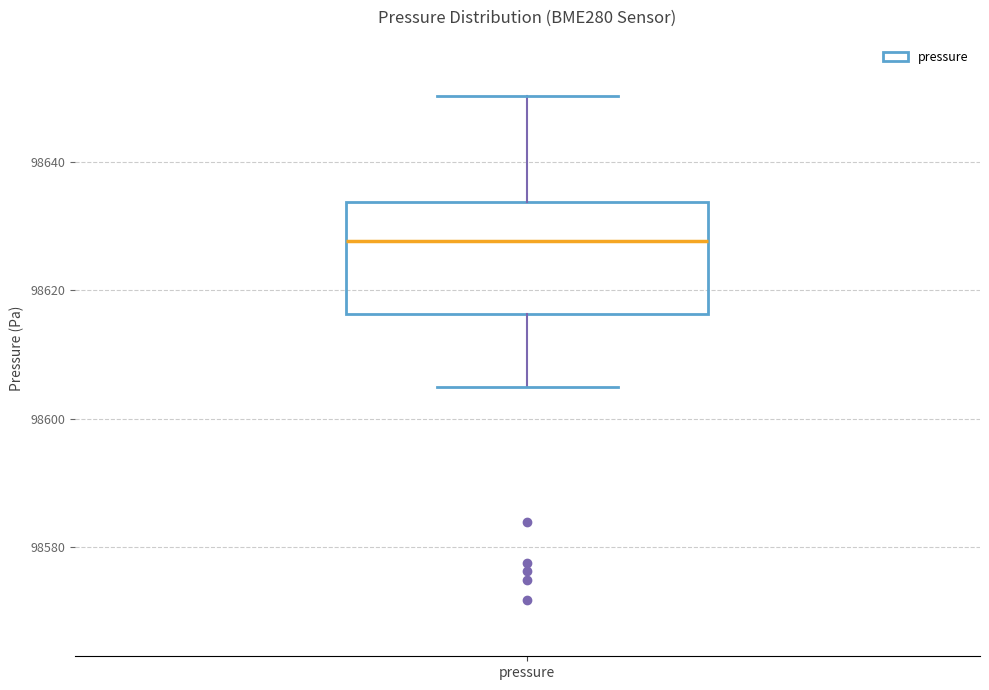

Read this box plot against the y-axis: the position of the median line, the range covered by the box, and the ends of both whiskers. The values are not printed on the chart, so give them approximately, as read against the axis.

median 98628, box 98616 to 98634, whiskers 98606 to 98650